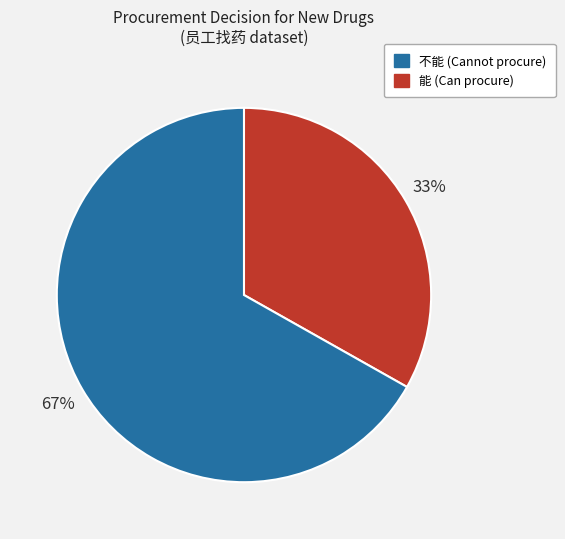

To the nearest percent, what is the difference between the largest and smallest slice percentages?

34%